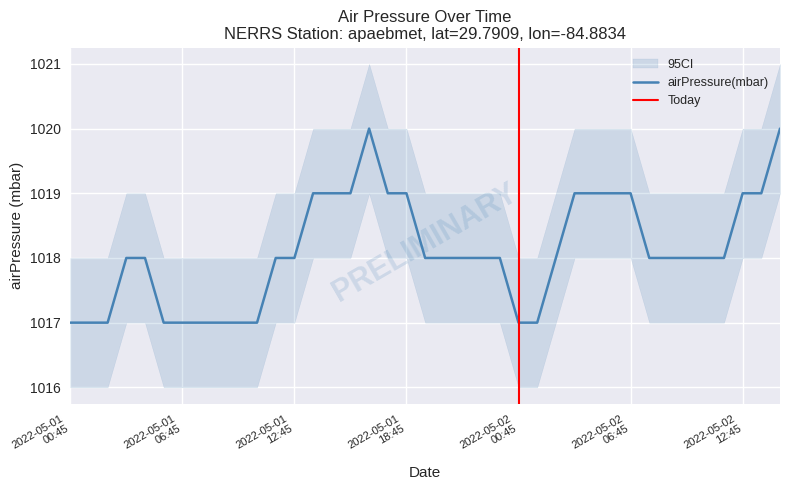

How many lines are shown in the chart?

1